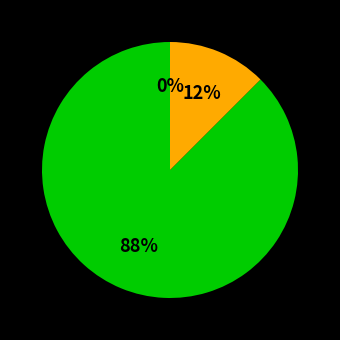

True or false: Afrique accounts for 0% of the total.

True